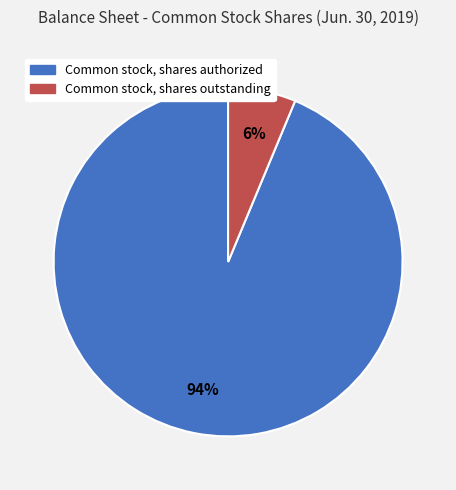

Which category has the biggest portion of the pie?

Common stock, shares authorized